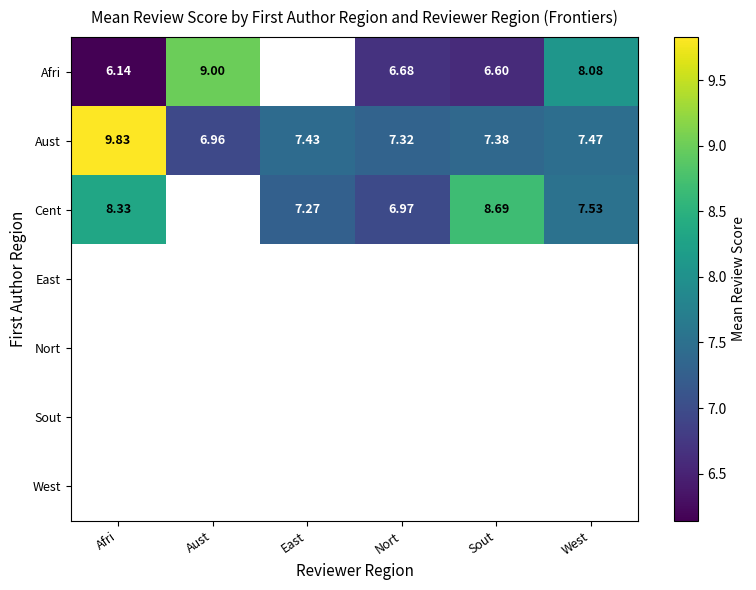

What is the maximum value shown in the chart?

9.8